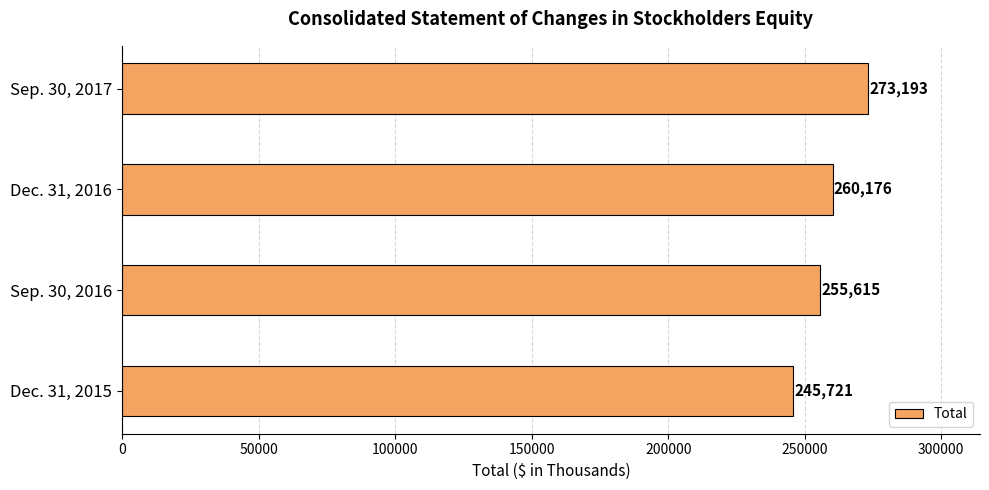

What is the difference between the maximum and minimum values?

27472